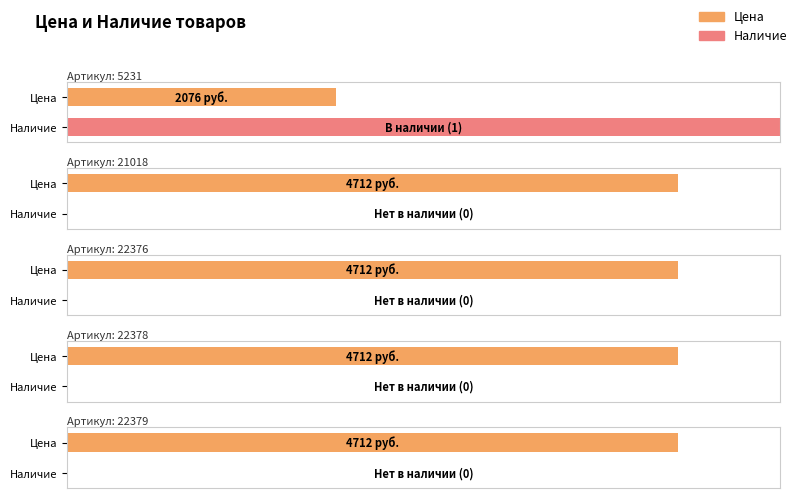

What are all the series names shown in the legend?

Цена, Наличие